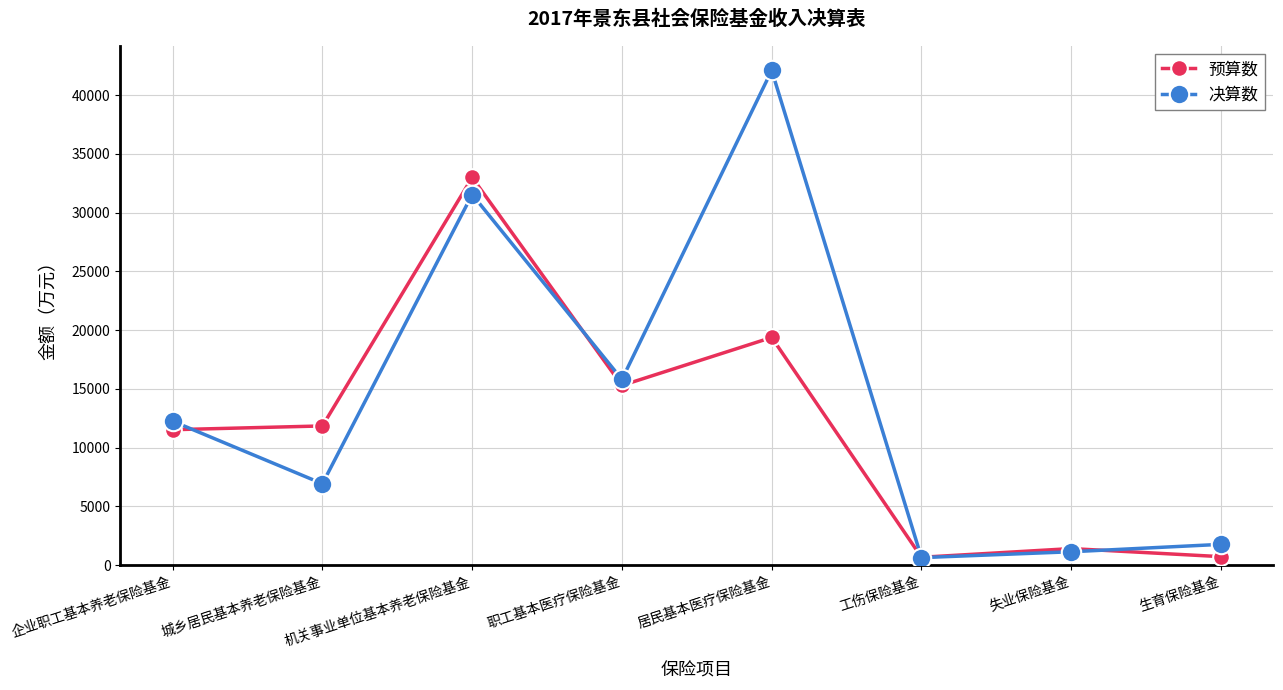

What is the total value across all series at 机关事业单位基本养老保险基金?

64548